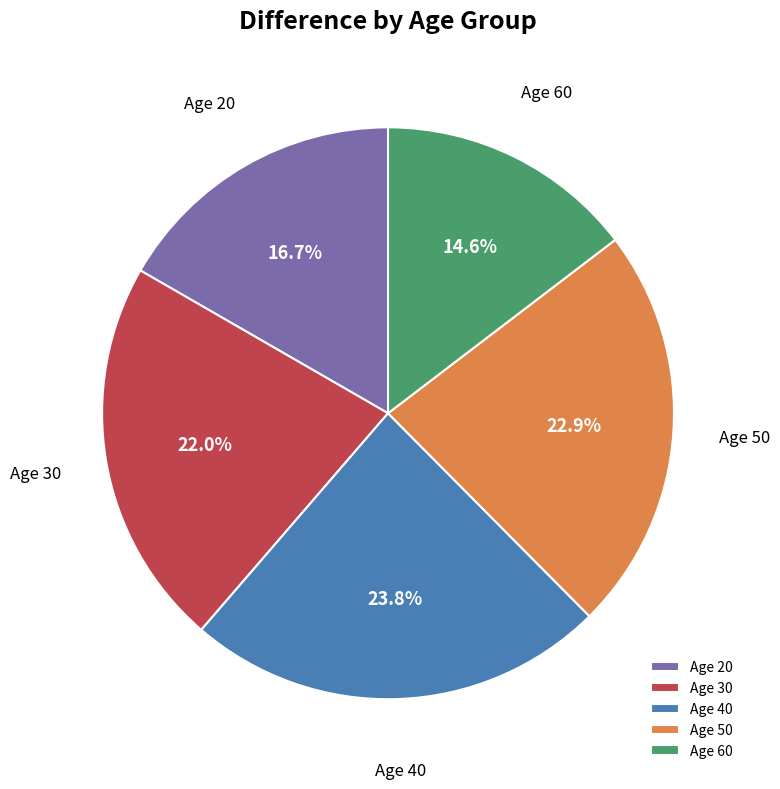

Between Age 40 and Age 50, which is larger?

Age 40